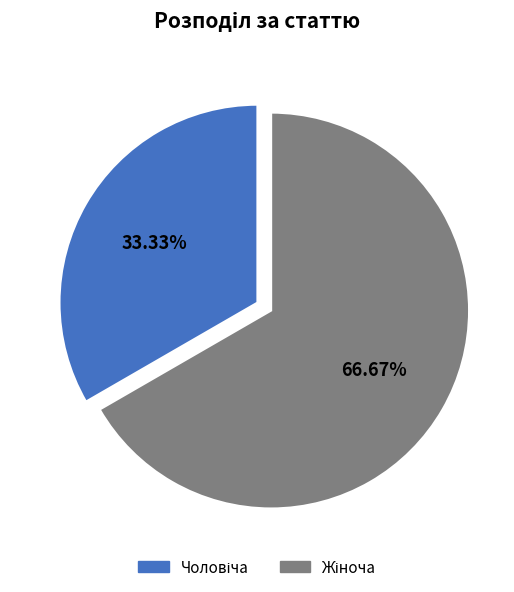

Is there a majority slice in this chart?

Yes